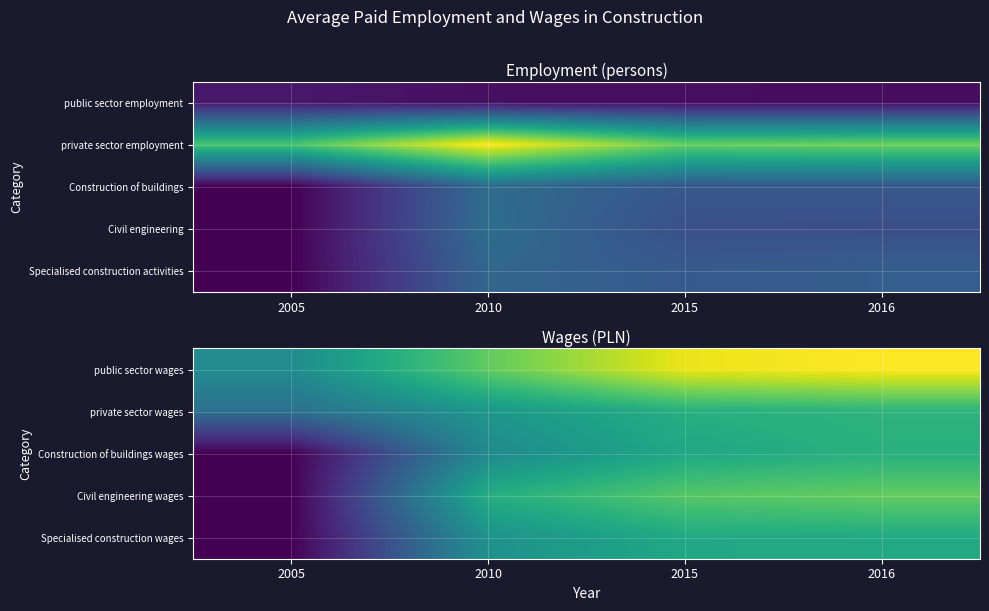

What is the spread (max minus min) of values at 2015?

1999.1